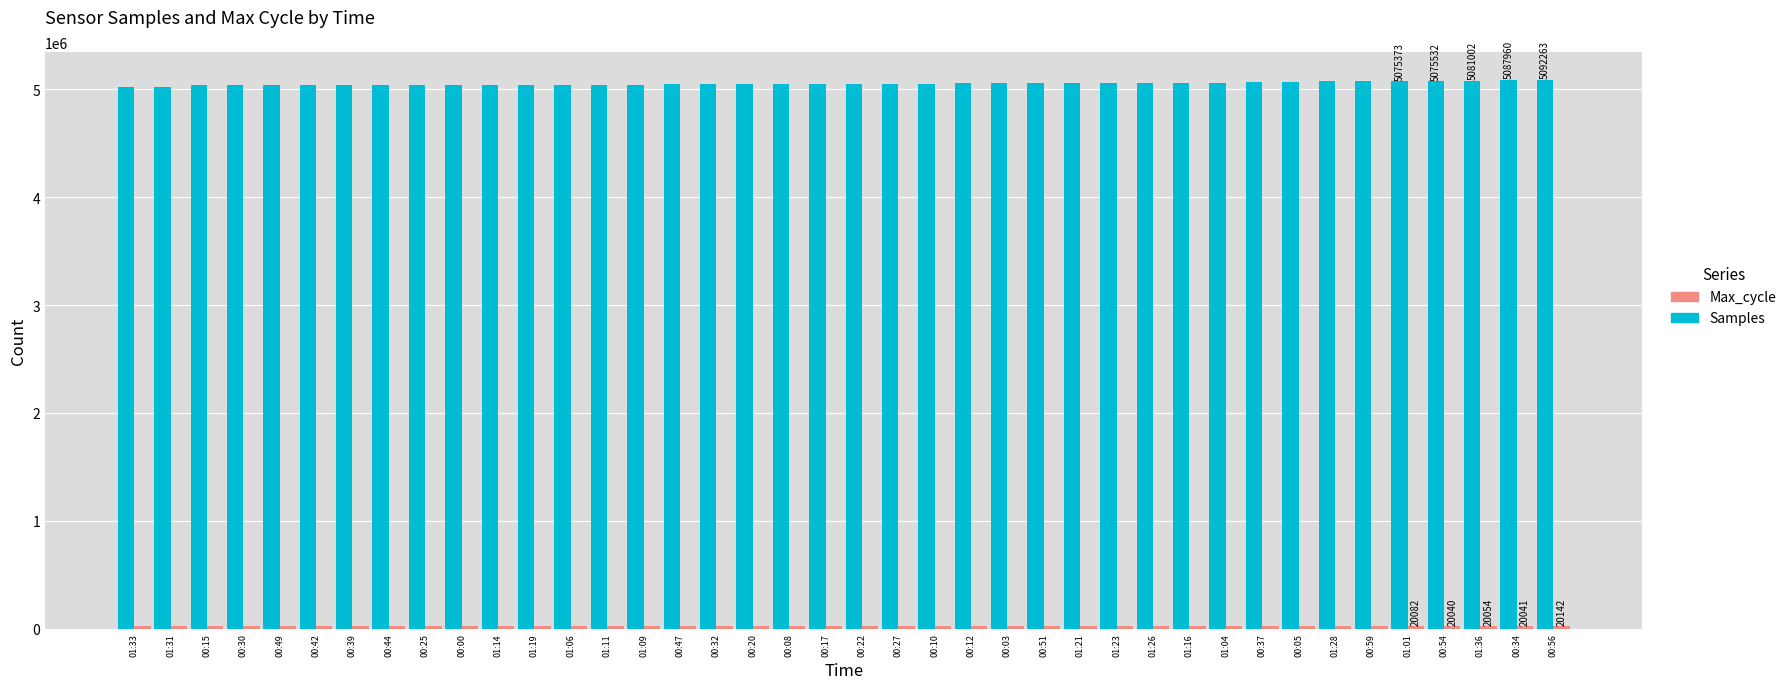

Count the number of data series in this chart.

2